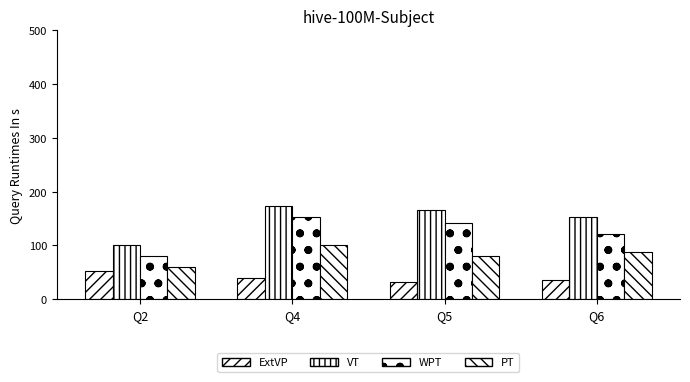

True or false: VT has a value of 153.1 at Q6.

True